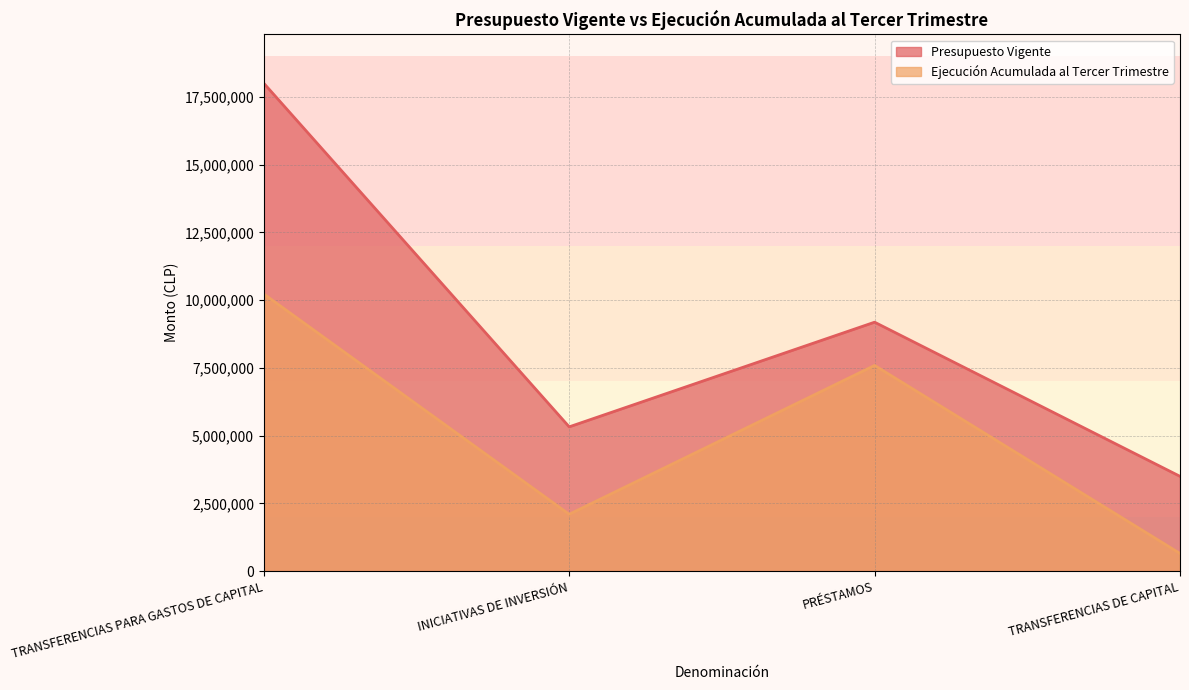

Where is the first local minimum for Presupuesto Vigente?

INICIATIVAS DE INVERSIÓN